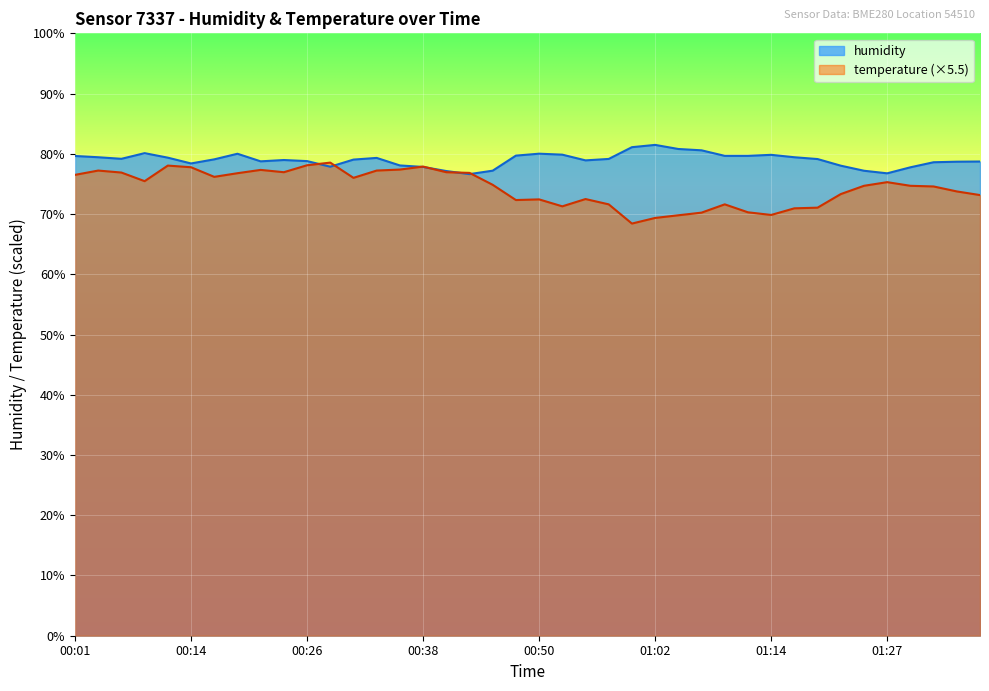

At which category does humidity reach its first local valley?

00:06